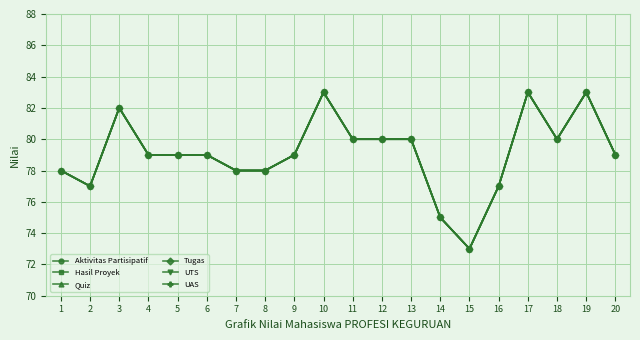

The UTS series shows 139 at 13. True or false?

False